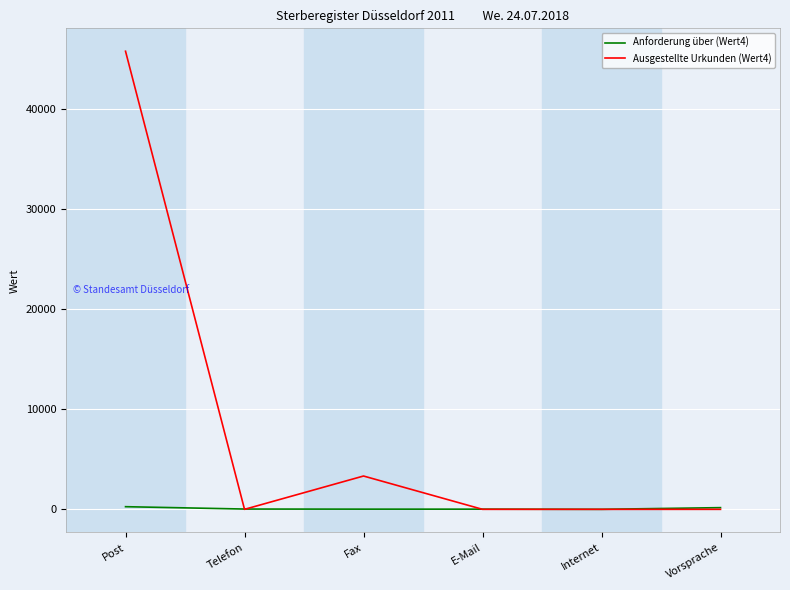

Which category has the highest value in the Ausgestellte Urkunden (Wert4) series?

Post